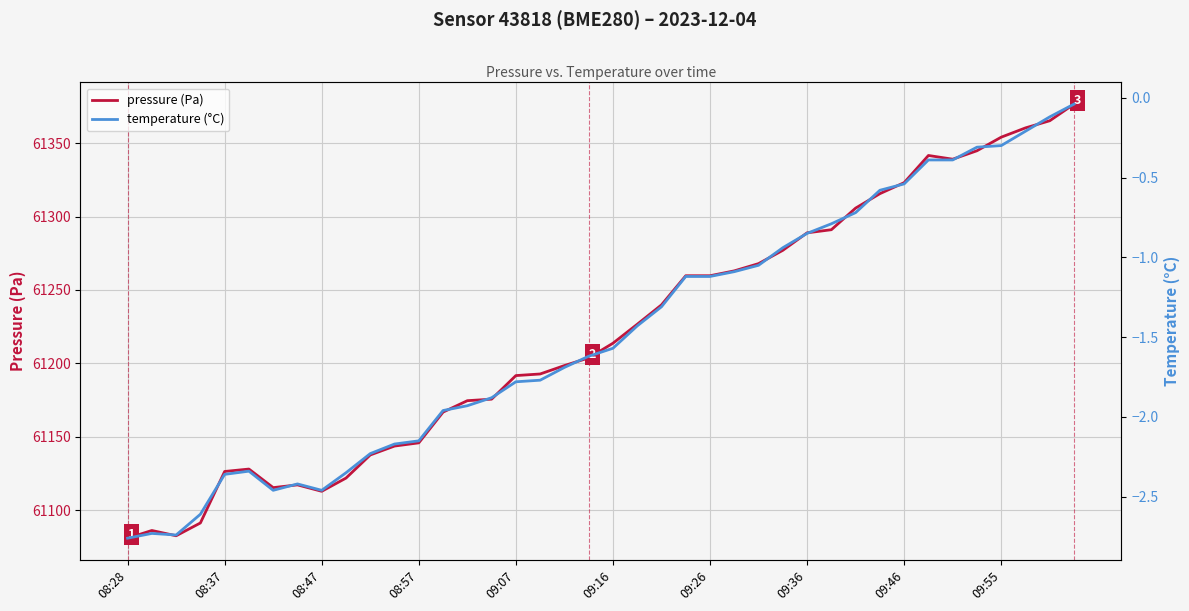

Rank the series at 35 from lowest to highest value.

temperature (°C), pressure (Pa)